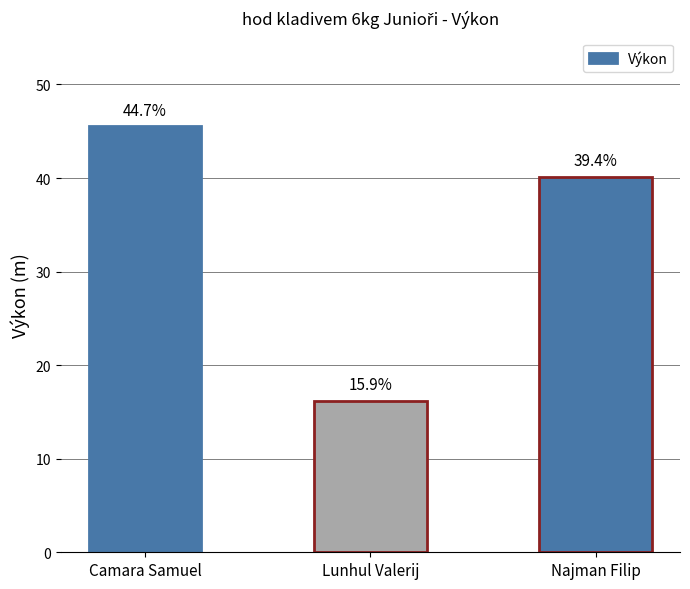

How many bars are there in total?

3